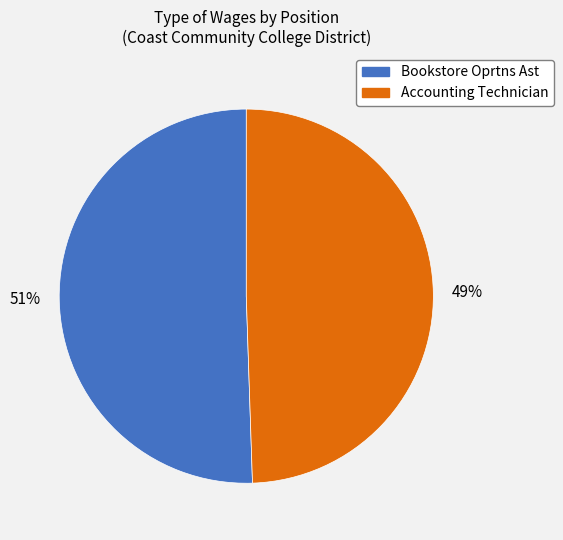

What is the ratio of the value at Accounting Technician to the value at Bookstore Oprtns Ast?

1.0